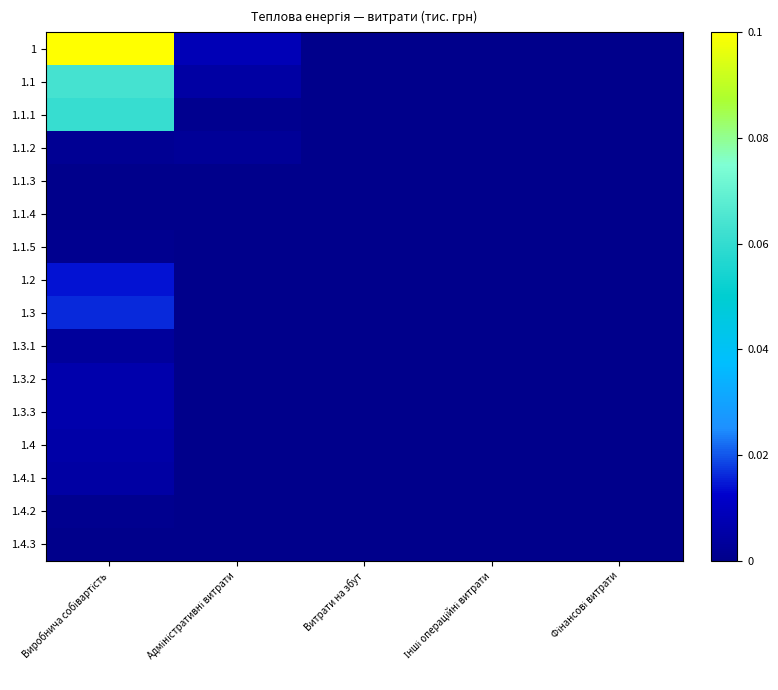

List the series in order of their peak value, highest first.

1, 1.1, 1.1.1, 1.3, 1.2, 1.3.2, 1.3.3, 1.4, 1.4.1, 1.3.1, 1.1.2, 1.4.2, 1.1.5, 1.1.4, 1.1.3, 1.4.3